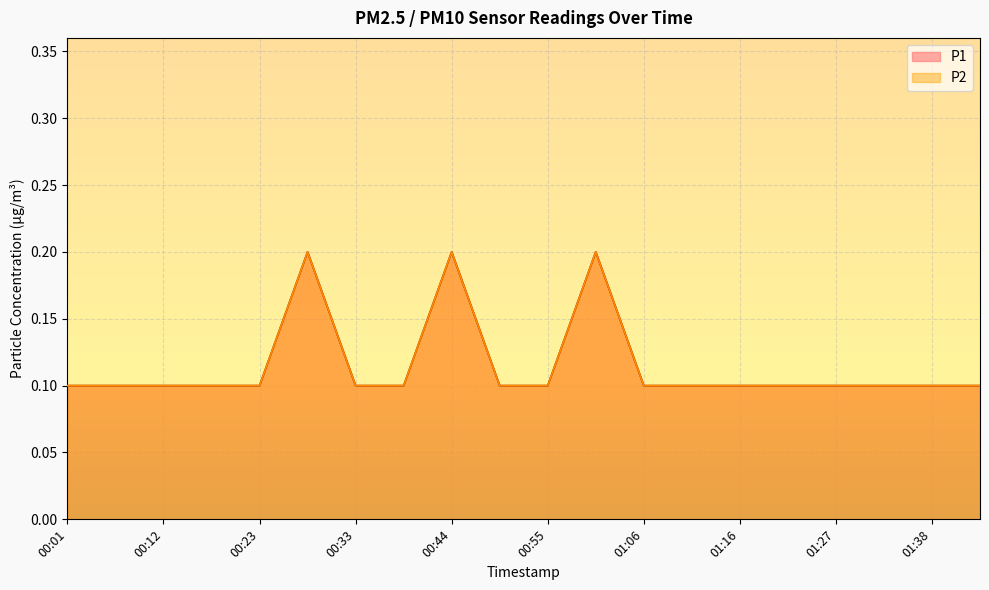

True or false: P1 and P2 cross at least once.

False